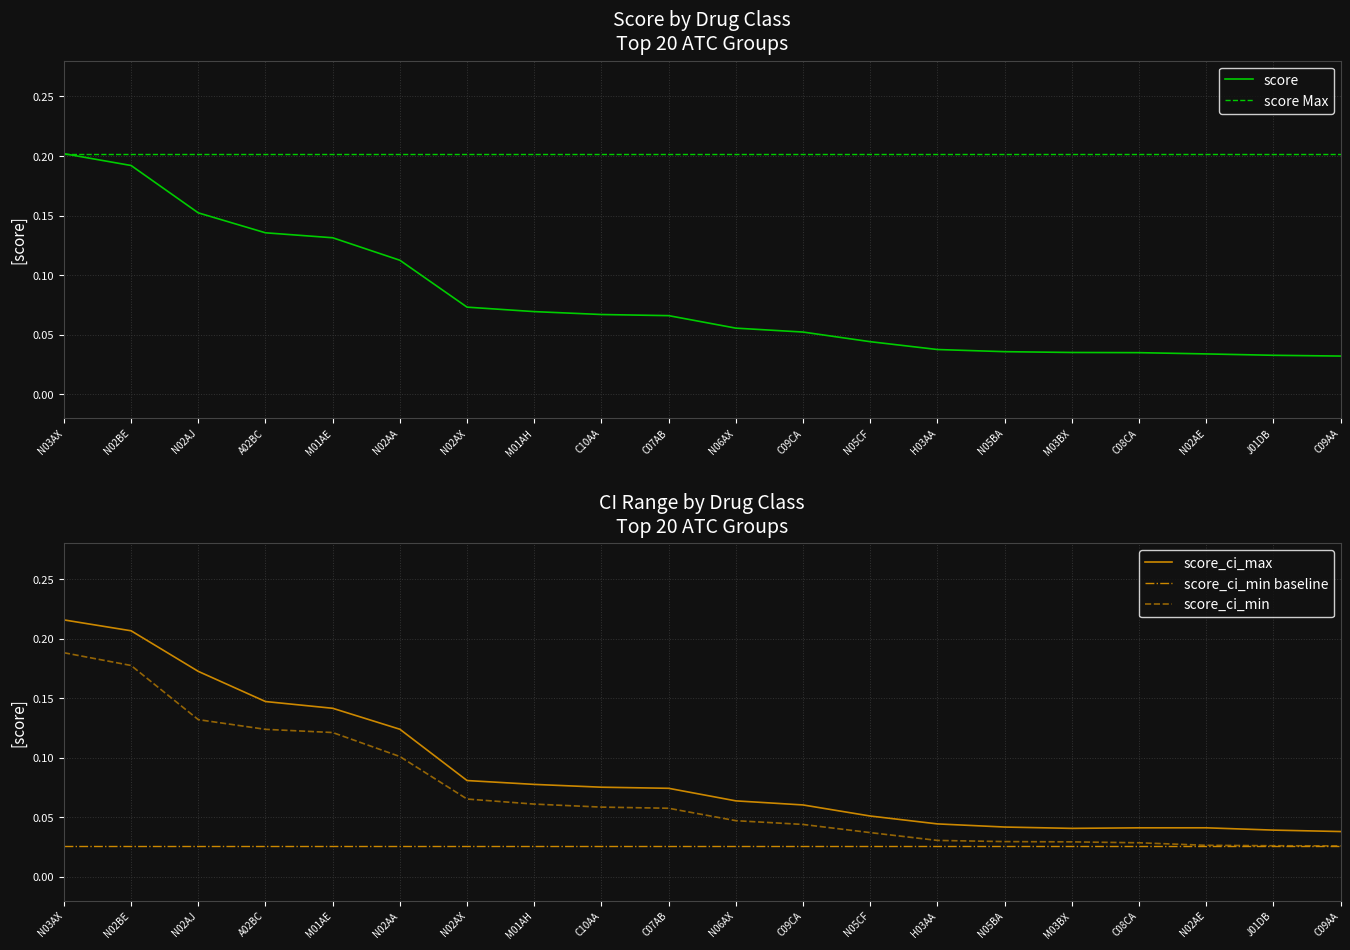

Is it true that score equals 0.1 at J01DB?

False